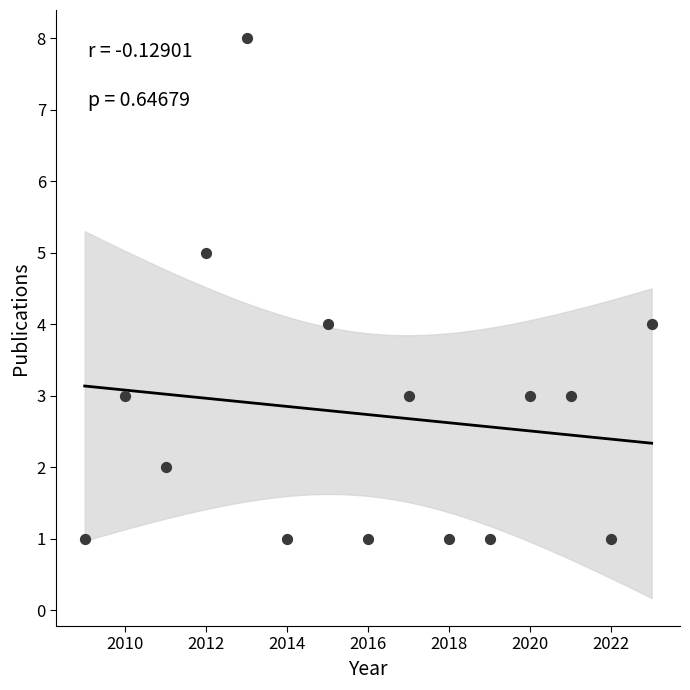

What is the range of Y values (max minus min)?

7